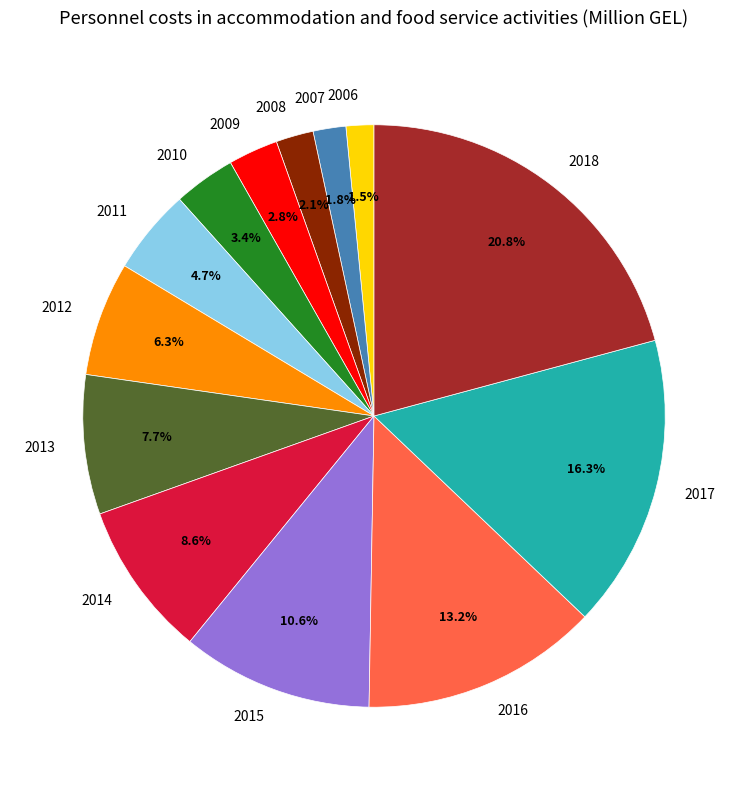

Does any single category account for the majority?

No